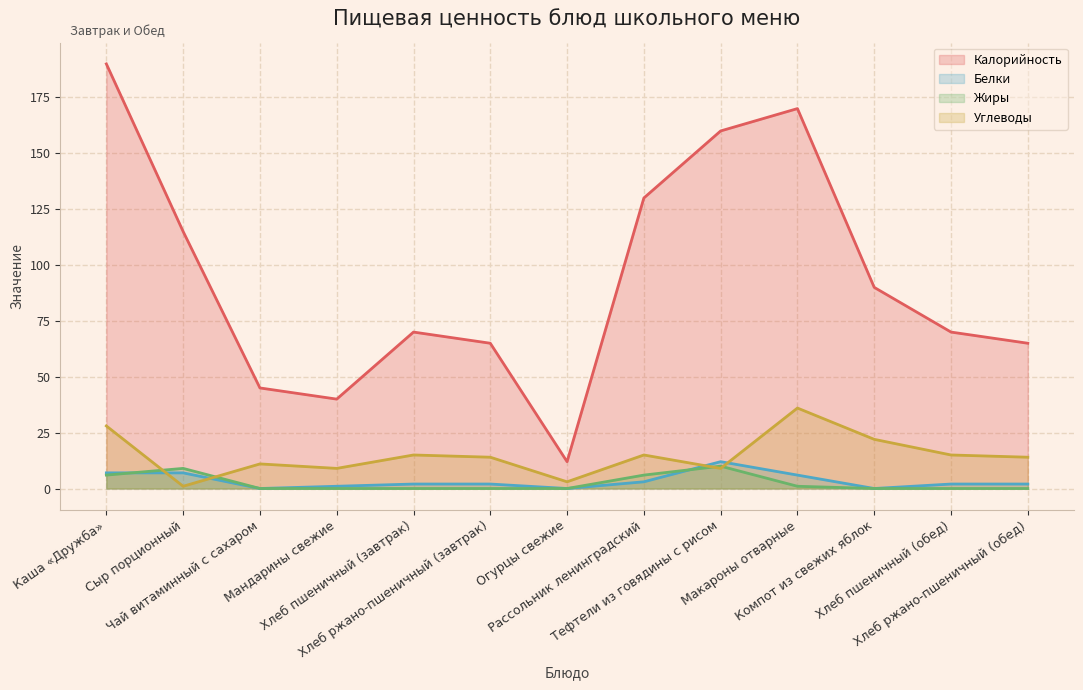

What is the sum of the Белки values at Компот из свежих яблок and Хлеб пшеничный (обед)?

2